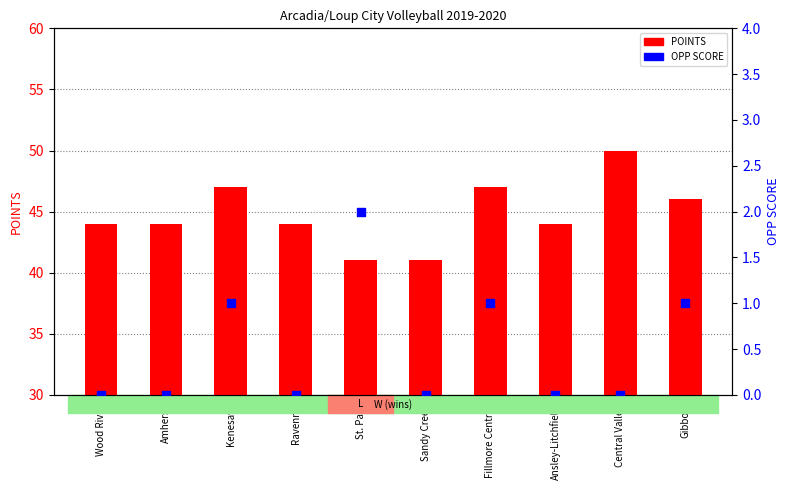

Is the value of POINTS at Central Valley greater than the value of OPP SCORE at Kenesaw?

Yes